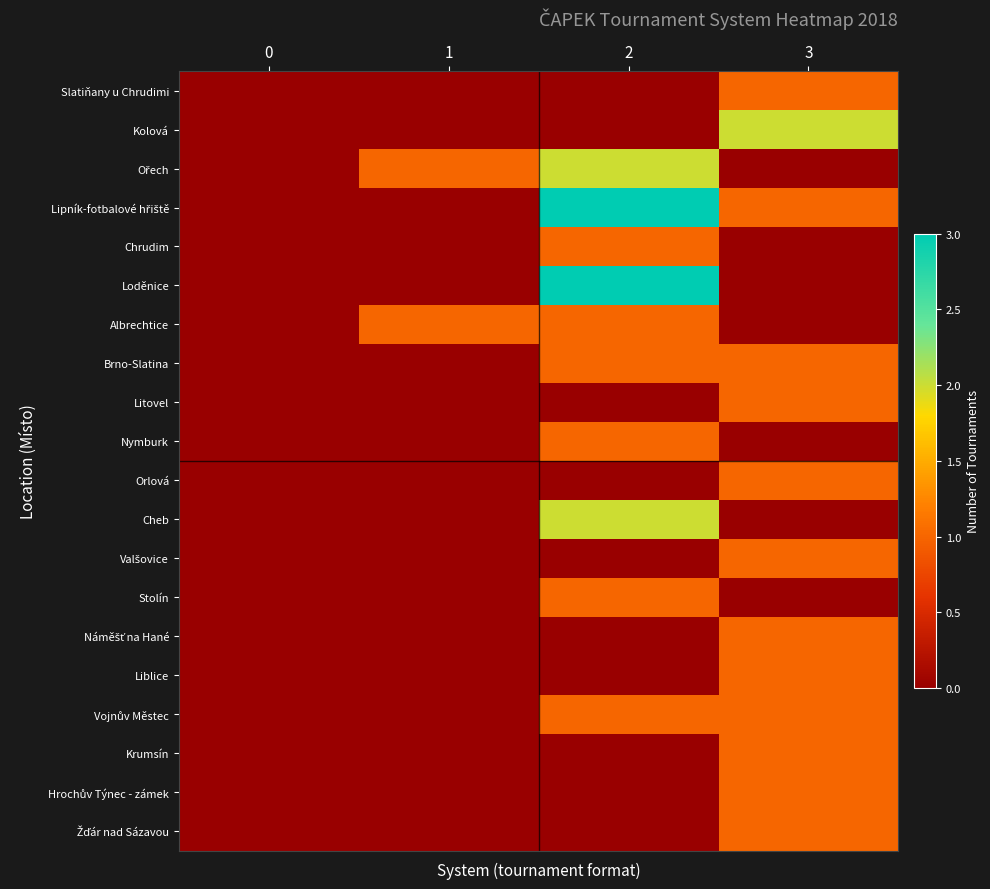

Which series changed the most between 0 and 1?

Ořech